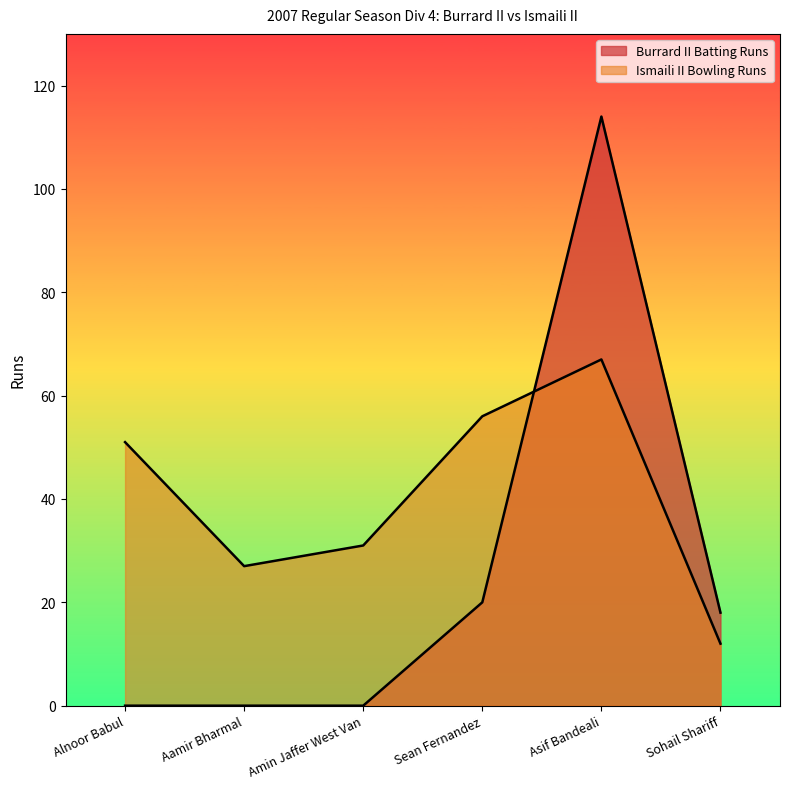

How many lines are shown in the chart?

2